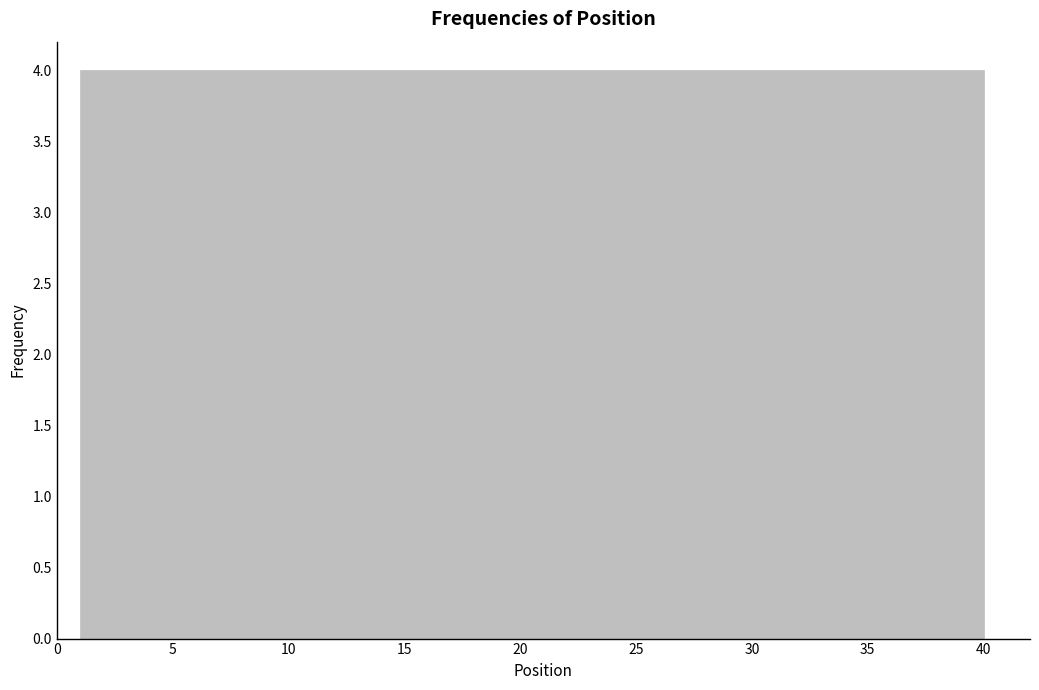

How tall is the bar that spans 16.6 to 20.5 on the x-axis? Neither the bar edges nor the heights are printed on the chart, so give them approximately, as read against the axes.

4